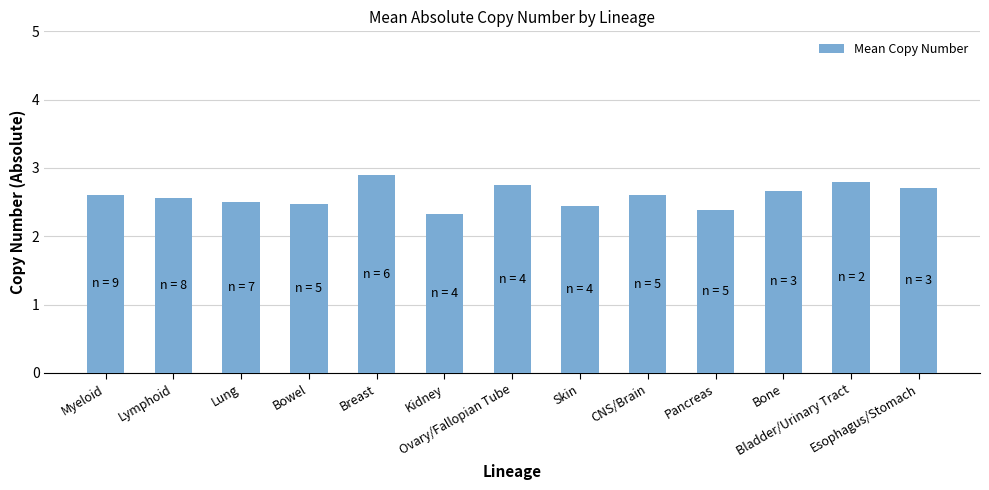

What value does the data have at CNS/Brain?

2.6